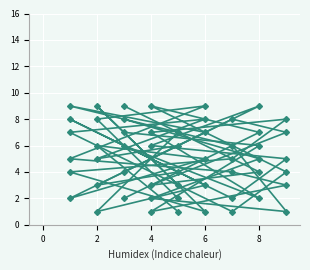

At which category does col_6 reach its first local valley?

4